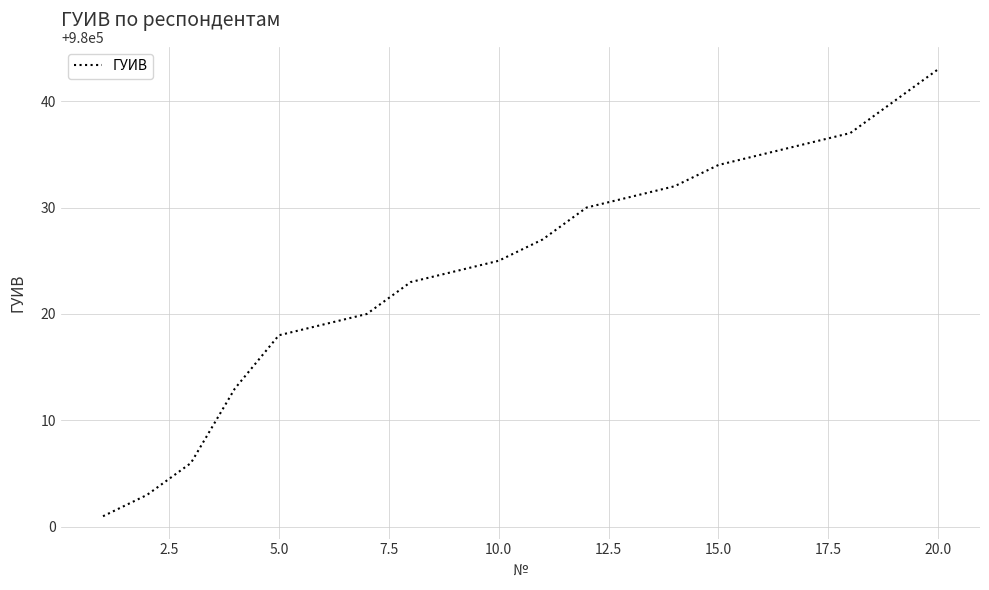

What is the difference between the maximum and minimum values?

42